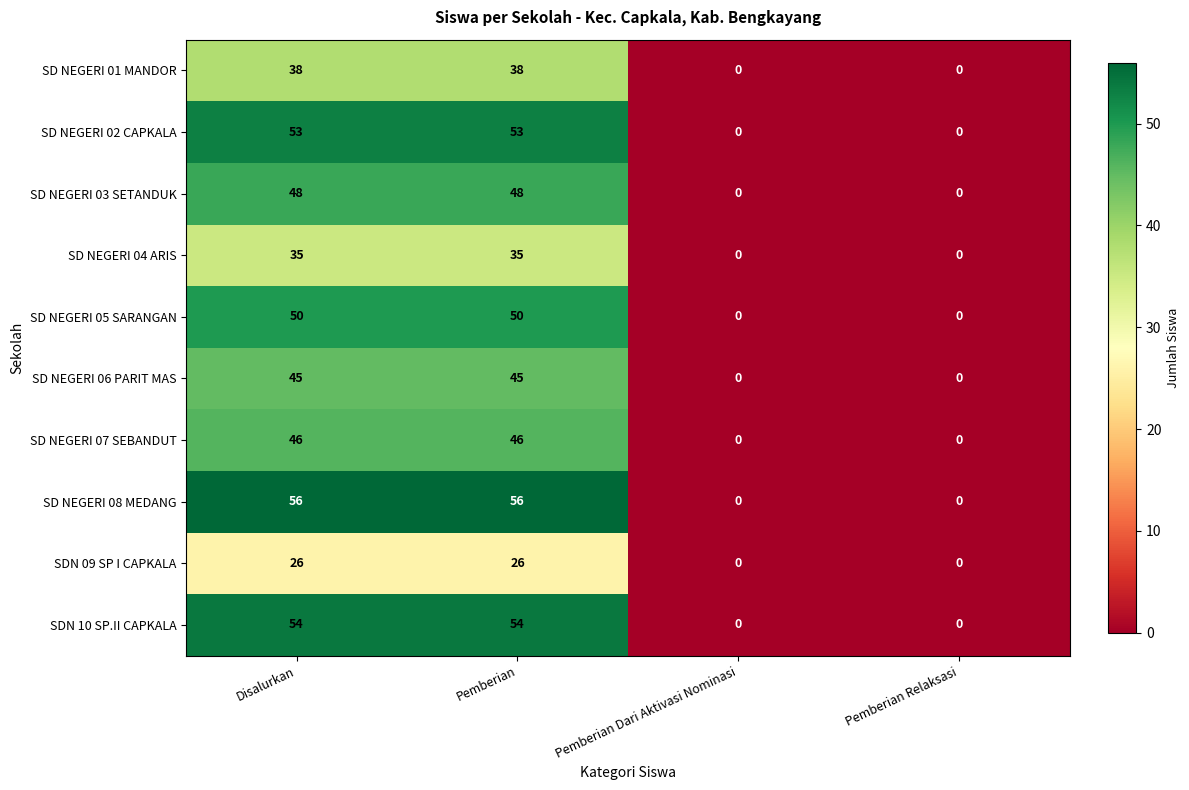

True or false: SD NEGERI 02 CAPKALA has a value of 0 at Pemberian Dari Aktivasi Nominasi.

True